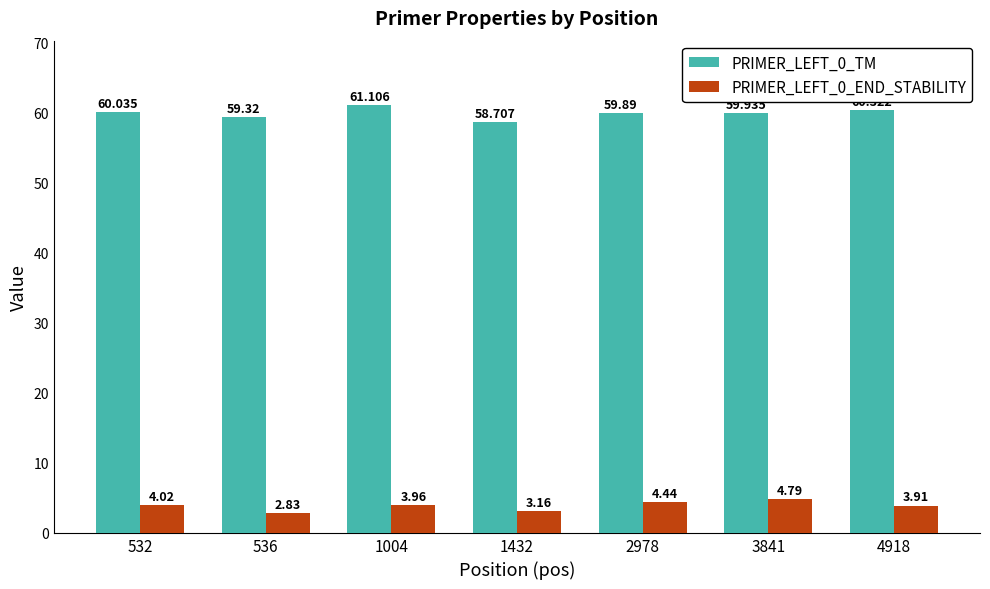

Is the value of PRIMER_LEFT_0_END_STABILITY at 3841 greater than the value of PRIMER_LEFT_0_TM at 1432?

No